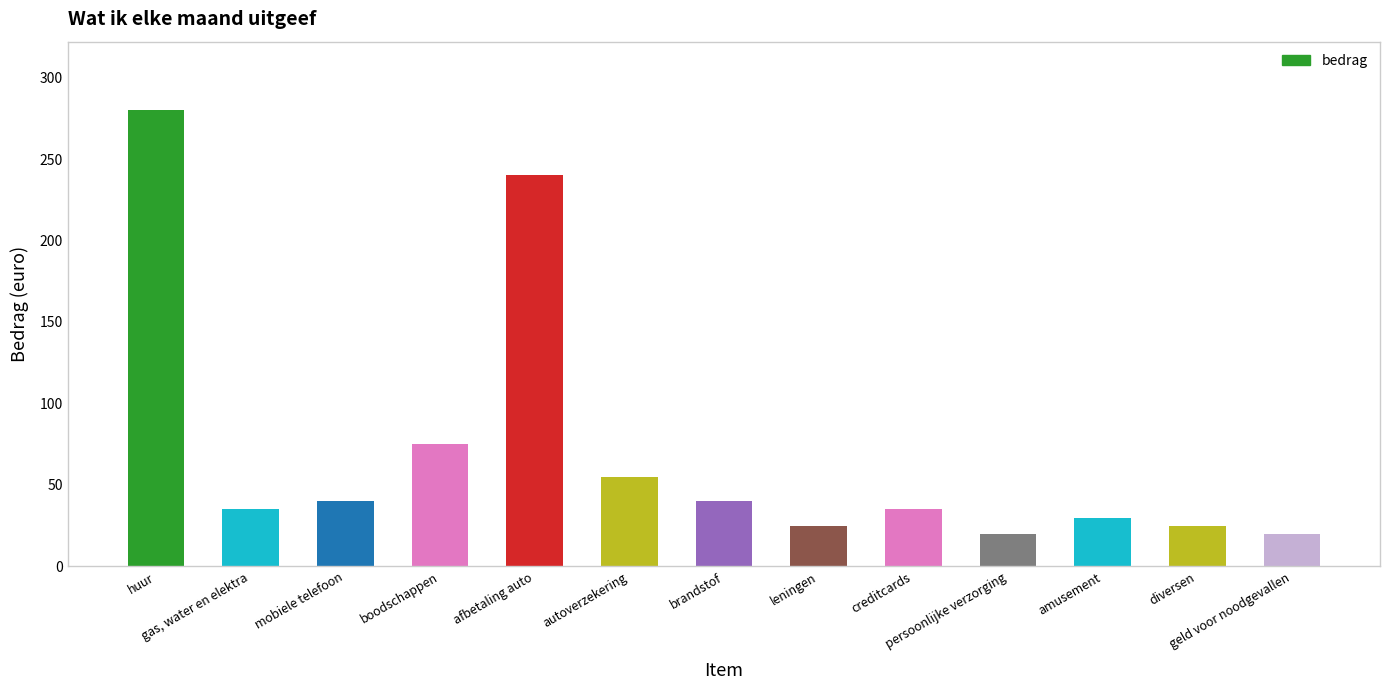

What is the difference between the maximum and minimum values?

260